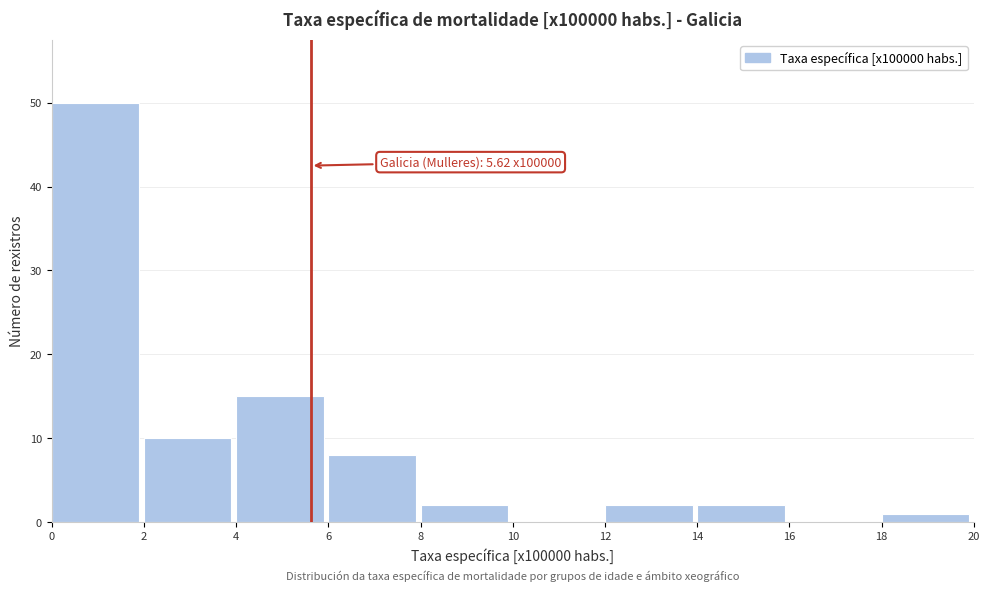

Which range on the x-axis has the tallest bar?

0 to 2